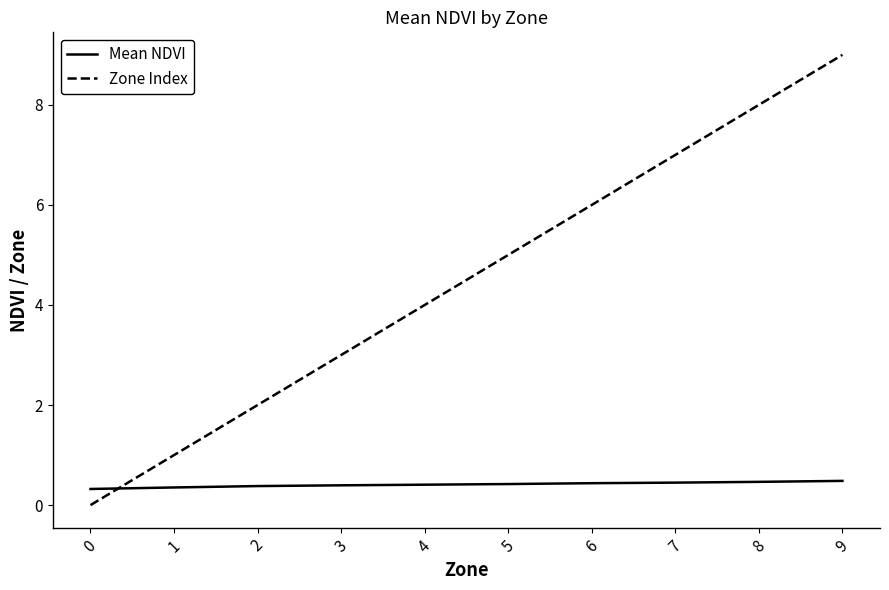

Which series changed the most between 7 and 9?

Zone Index